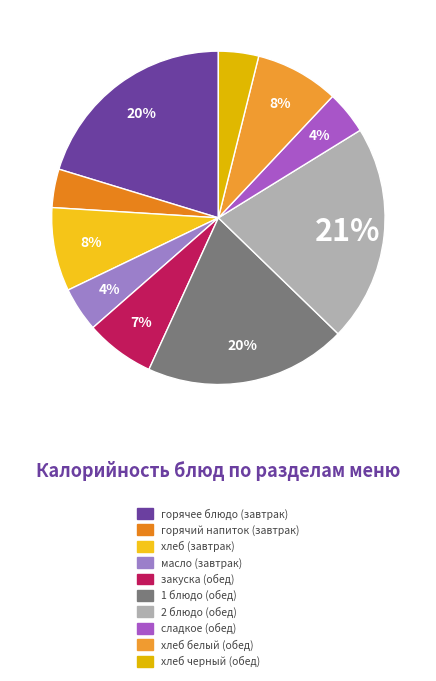

To the nearest percent, what is the average slice percentage?

10%